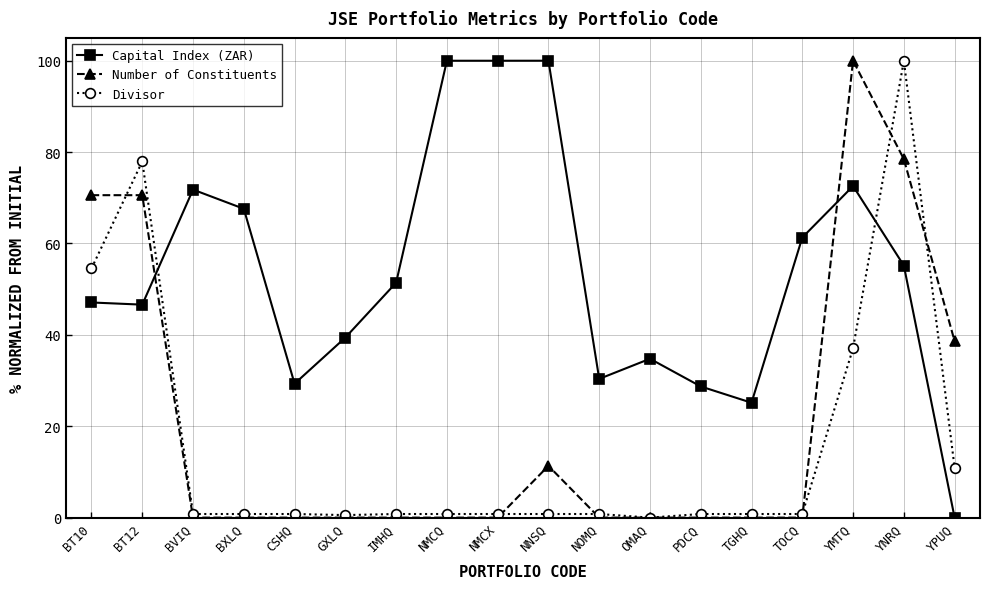

At how many categories does at least one series exceed 75?

6